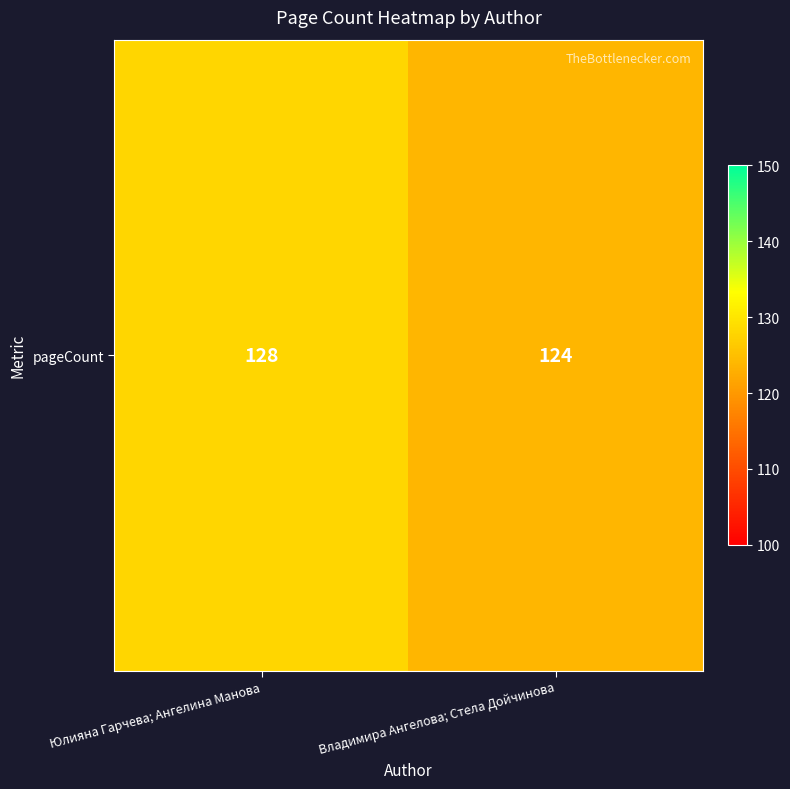

True or false: the data shows 209 at Юлияна Гарчева; Ангелина Манова.

False